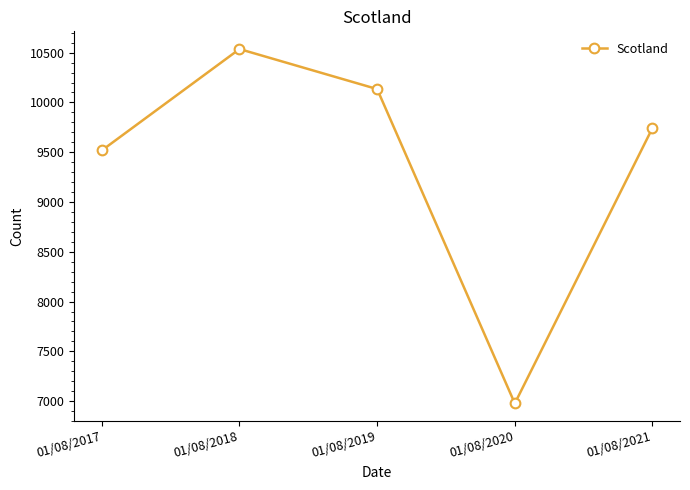

Which has a higher value, 01/08/2020 or 01/08/2018?

01/08/2018